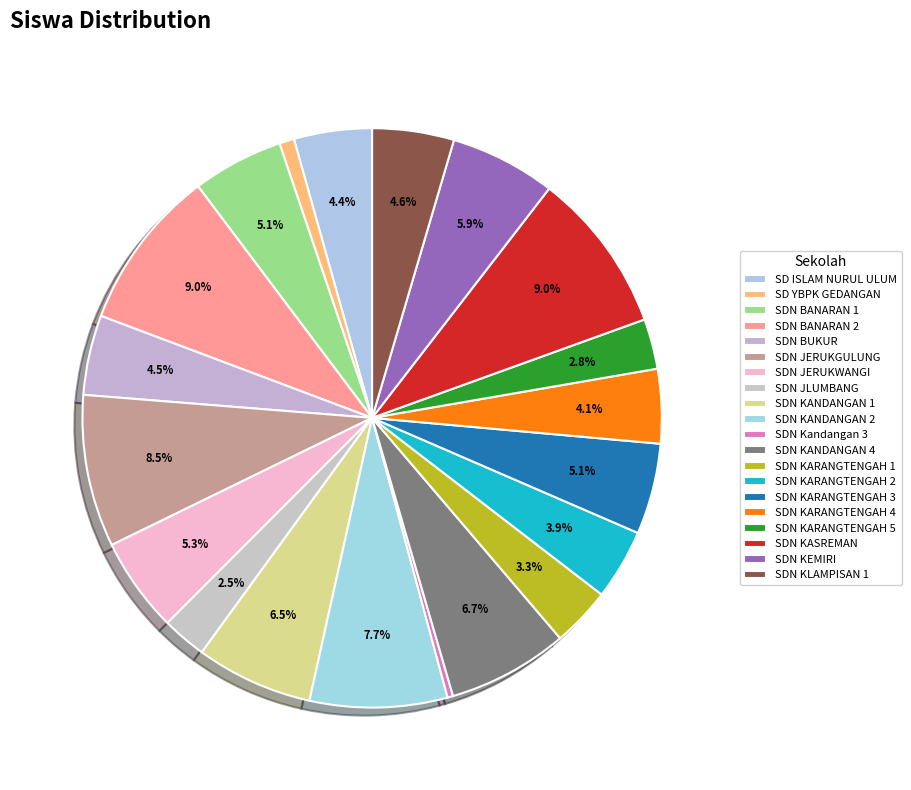

How many segments does this pie chart have?

20